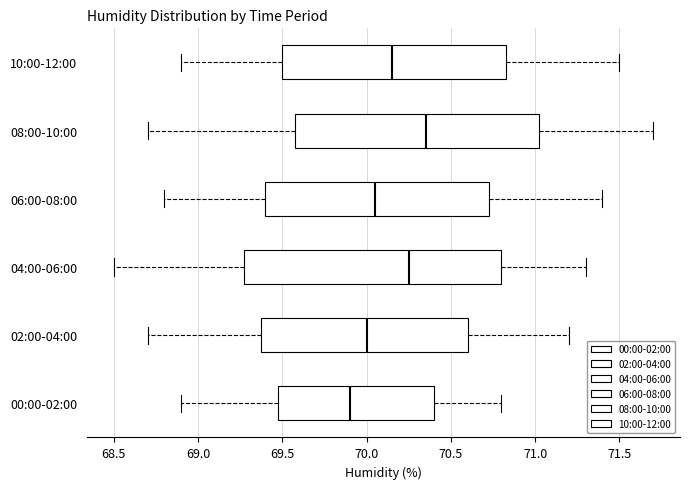

Reading bottom to top, read every box against the x-axis: the position of its median line, the range the box covers, and the ends of its whiskers. The values are not printed on the chart, so give them approximately, as read against the axis.

00:00-02:00: median 69.90, box 69.50 to 70.40, whiskers 68.90 to 70.80
02:00-04:00: median 70.00, box 69.40 to 70.60, whiskers 68.70 to 71.20
04:00-06:00: median 70.25, box 69.30 to 70.80, whiskers 68.50 to 71.30
06:00-08:00: median 70.05, box 69.40 to 70.75, whiskers 68.80 to 71.40
08:00-10:00: median 70.35, box 69.60 to 71.05, whiskers 68.70 to 71.70
10:00-12:00: median 70.15, box 69.50 to 70.85, whiskers 68.90 to 71.50